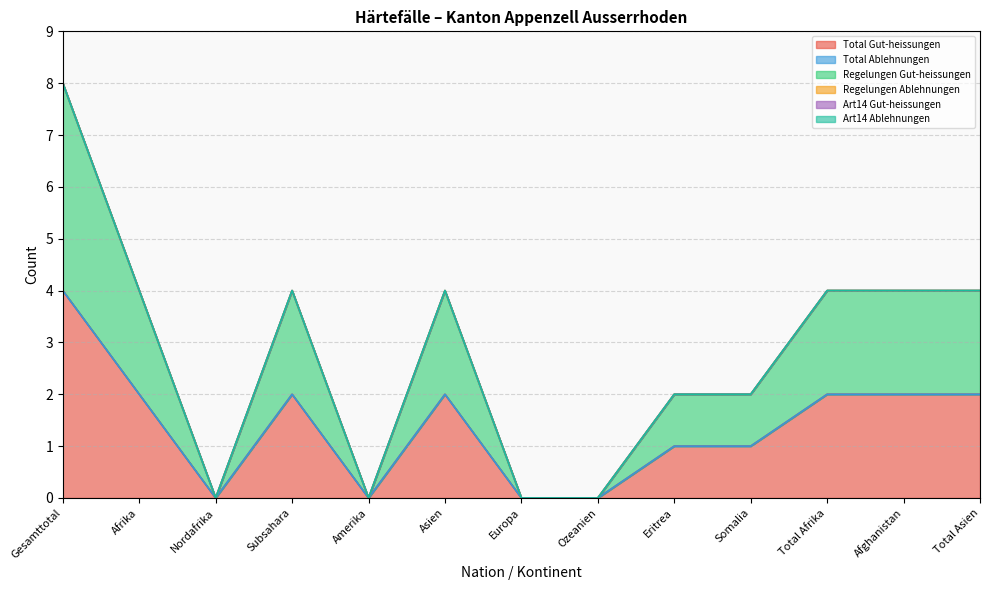

How many data points in Total Gut-heissungen are less than 2?

6